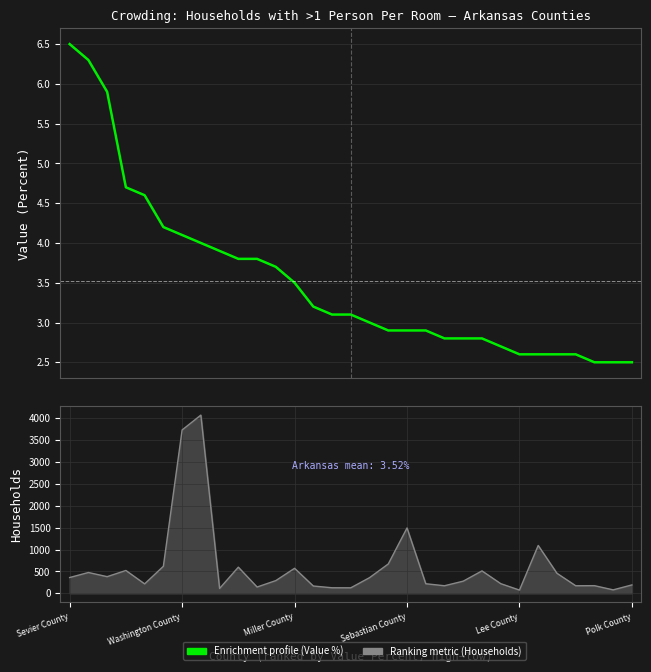

Which series has the largest range (max minus min)?

Households (>1 Person Per Room)